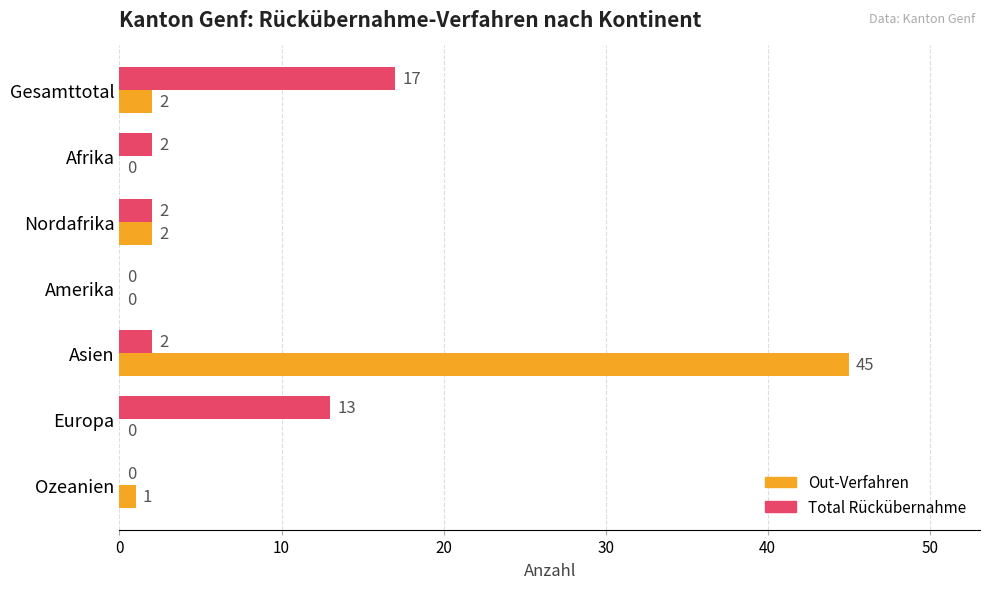

What is the maximum value shown in the chart?

45